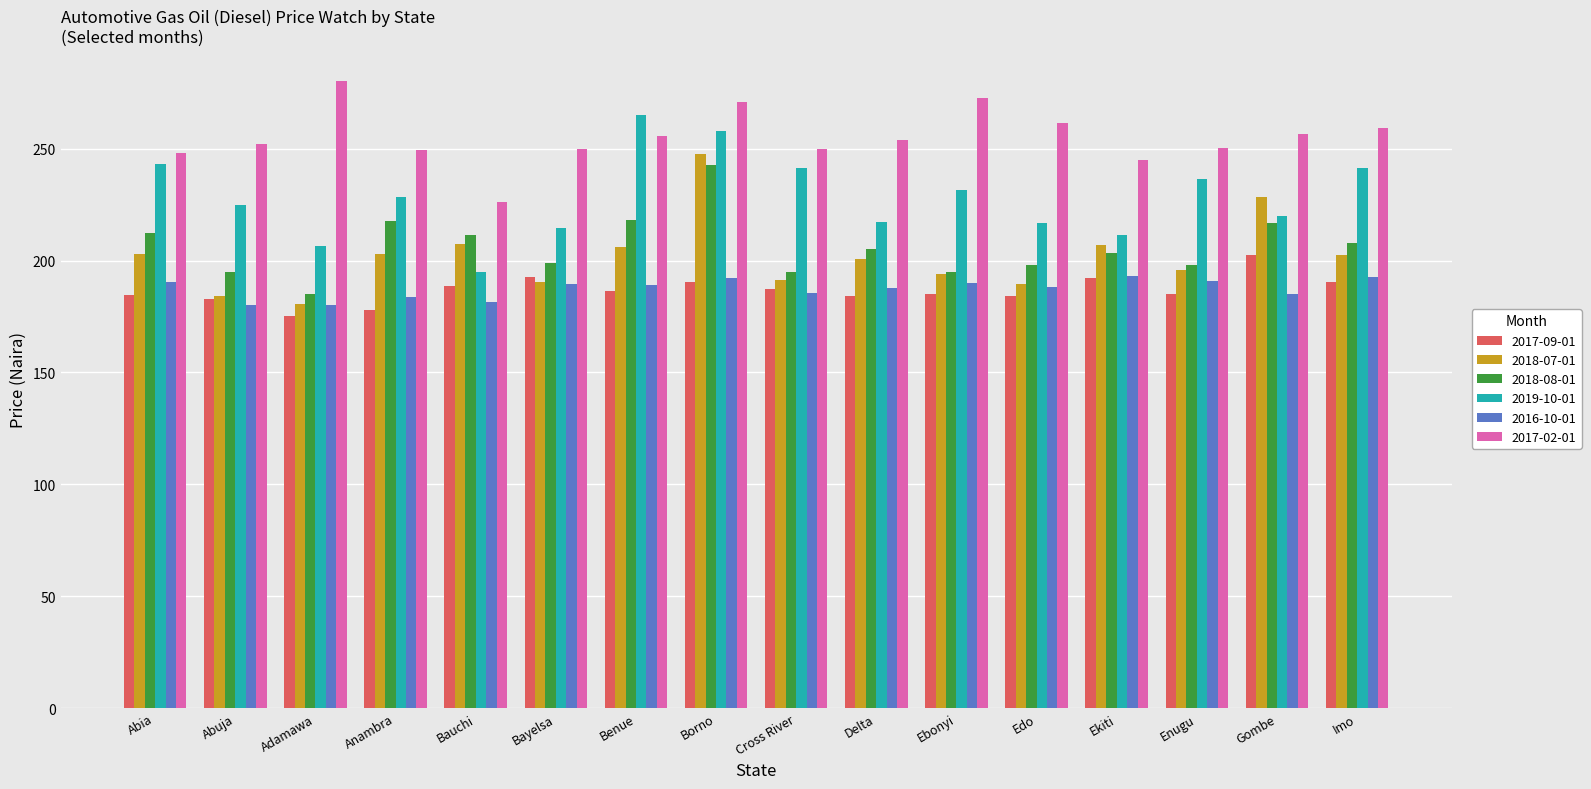

What is the sum of all 2018-07-01 values?

3230.9